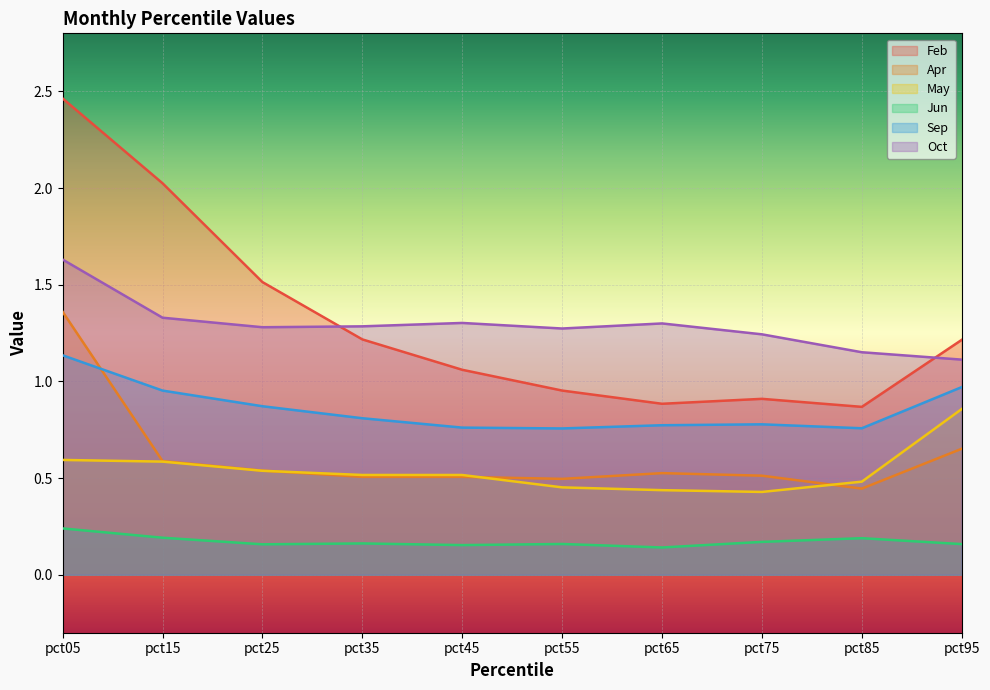

At pct75, list the series in order from smallest to largest.

Jun, May, Apr, Sep, Feb, Oct